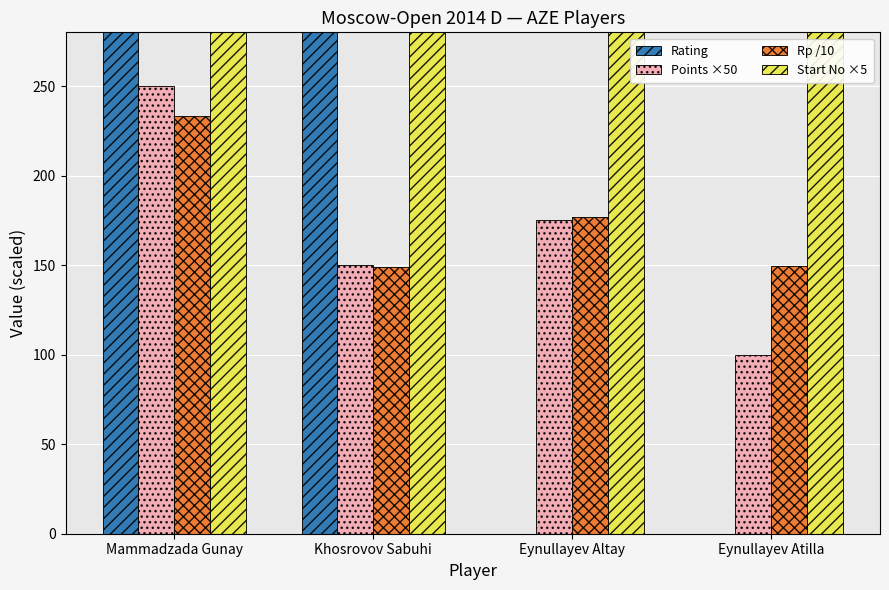

Reading left to right, what are all the values shown in this chart?

Rating: 2080.0	1868.0	0.0	0.0
Points ×50: 250.0	150.0	175.0	100.0
Rp /10: 233.2	149.1	176.9	149.4
Start No ×5: 285.0	1170.0	1595.0	1600.0